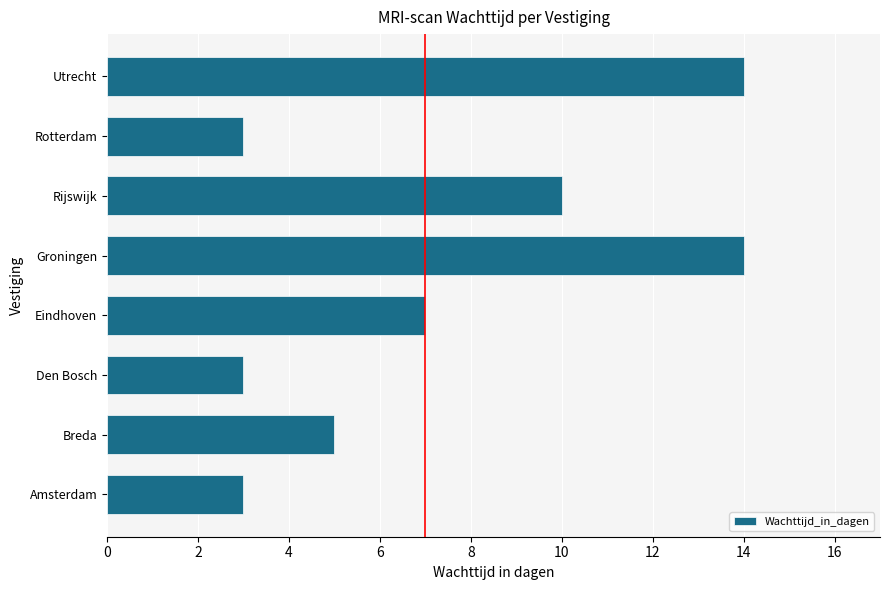

What is the minimum value shown in the chart?

3